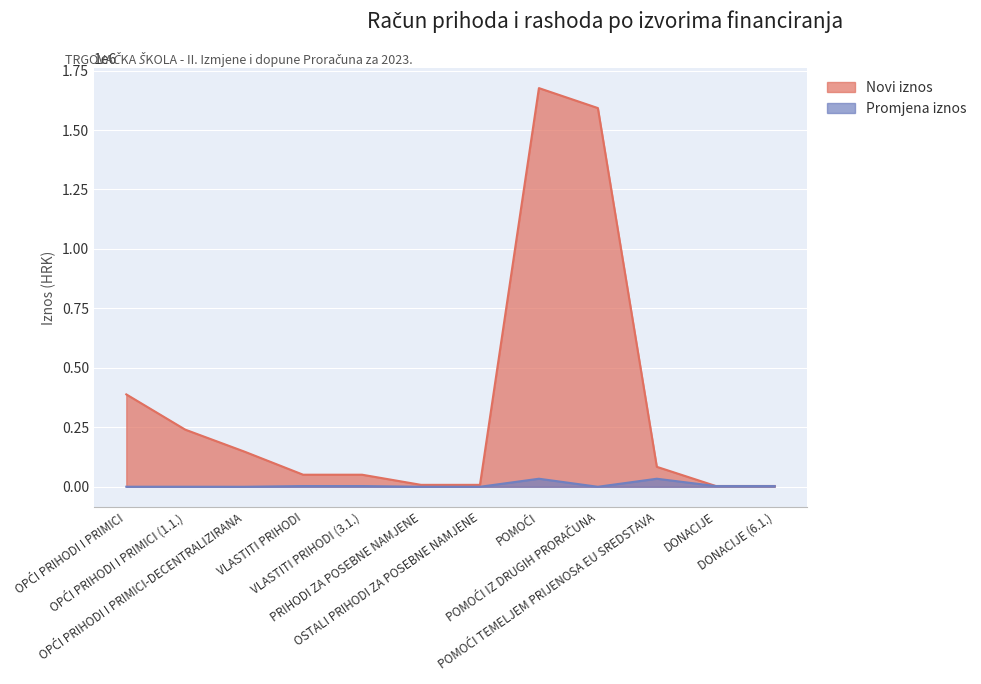

Is the value of Promjena iznos at VLASTITI PRIHODI (3.1.) greater than the value of Novi iznos at DONACIJE (6.1.)?

No